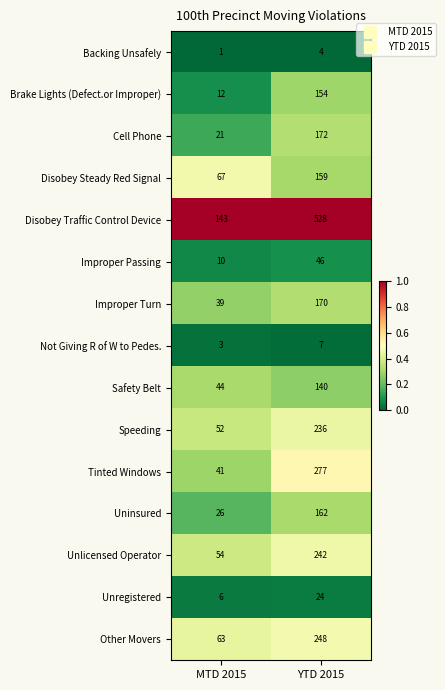

The value of Other Movers at MTD 2015 is 63. True or false?

True